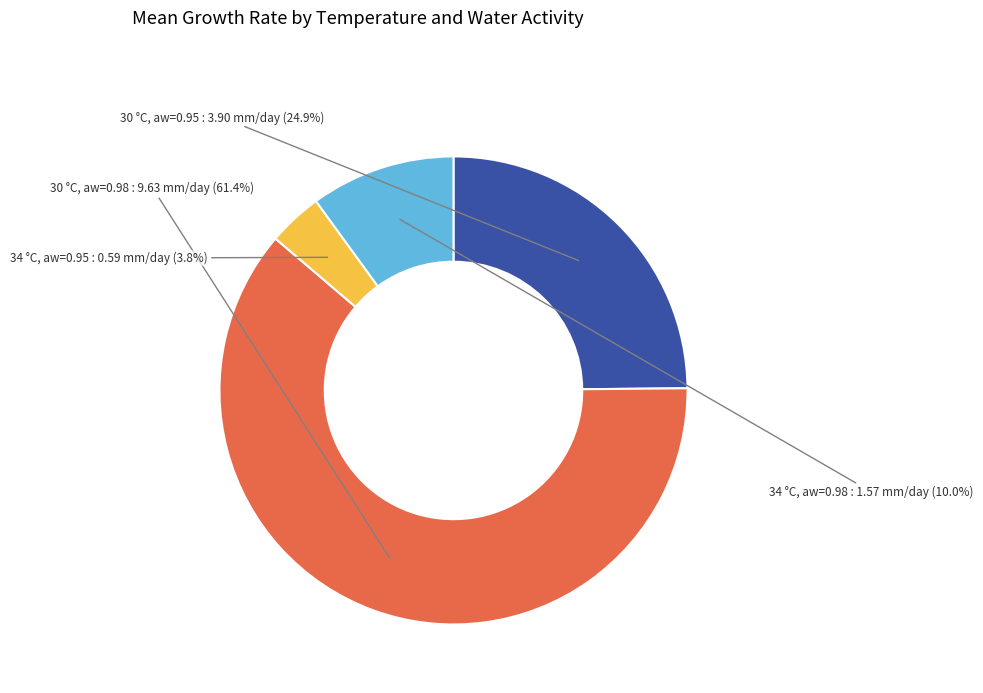

Is there a majority slice in this chart?

Yes